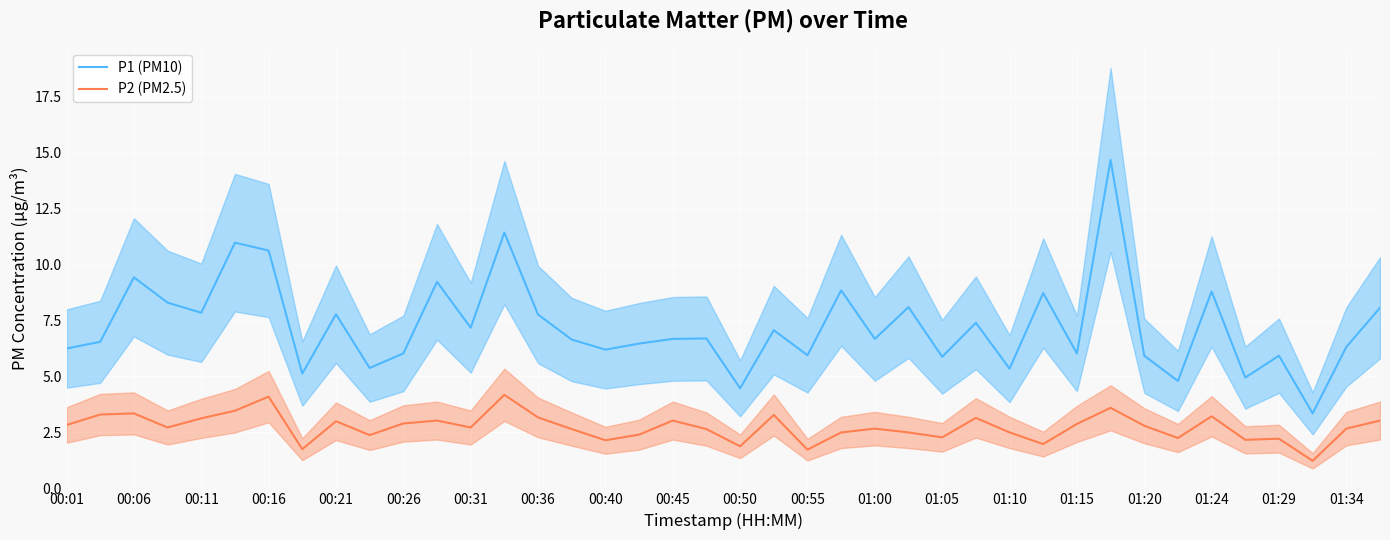

What is the difference between the highest and lowest values at 00:01?

3.4